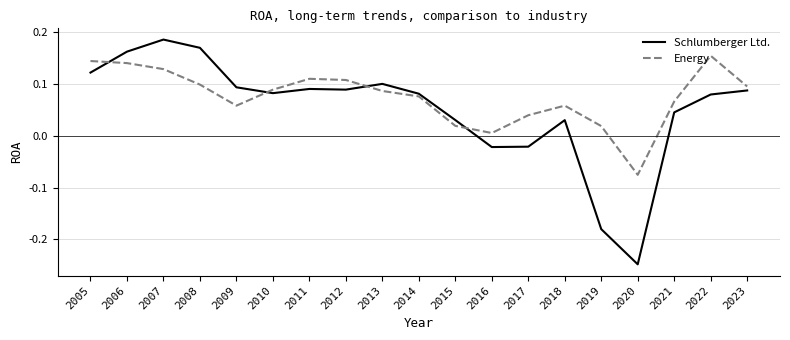

At which category is the sum across all series the highest?

2007